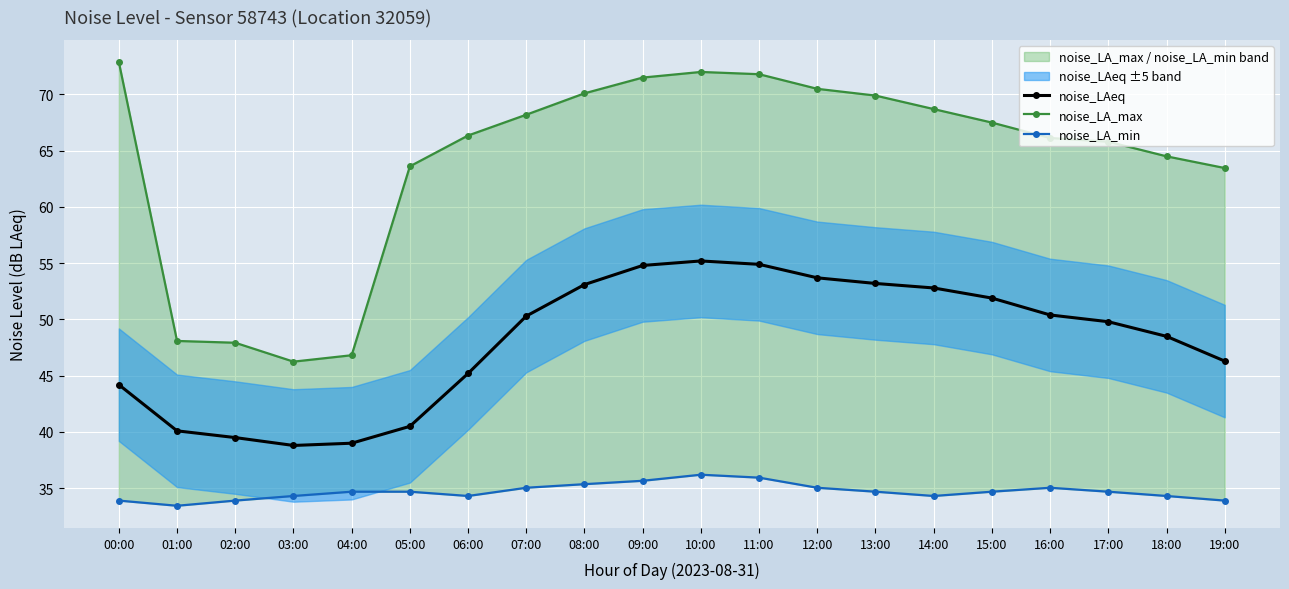

Which category has the lowest value across all series?

01:00